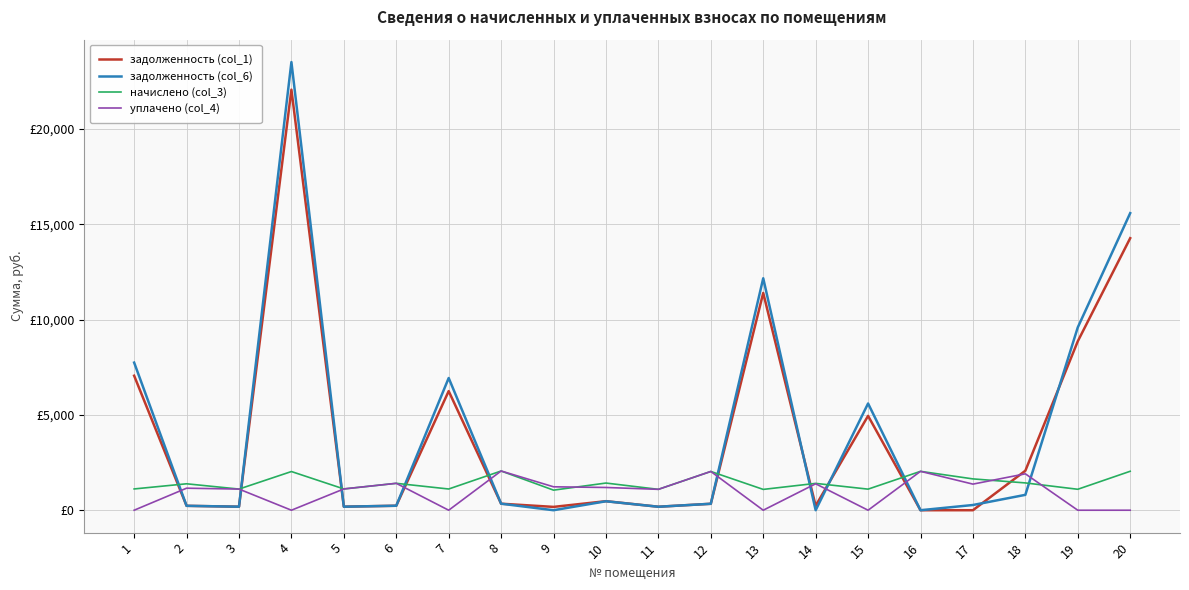

Is this an area chart (filled region under the line)?

No